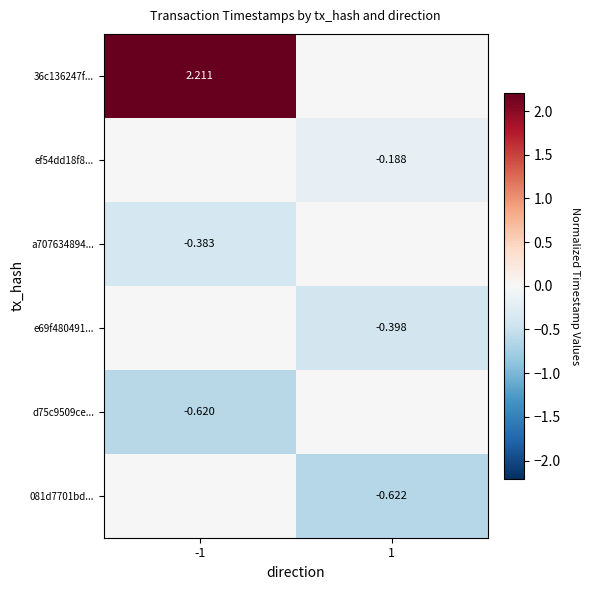

Is the value of 36c136247f... at -1 greater than the value of e69f480491... at 1?

Yes